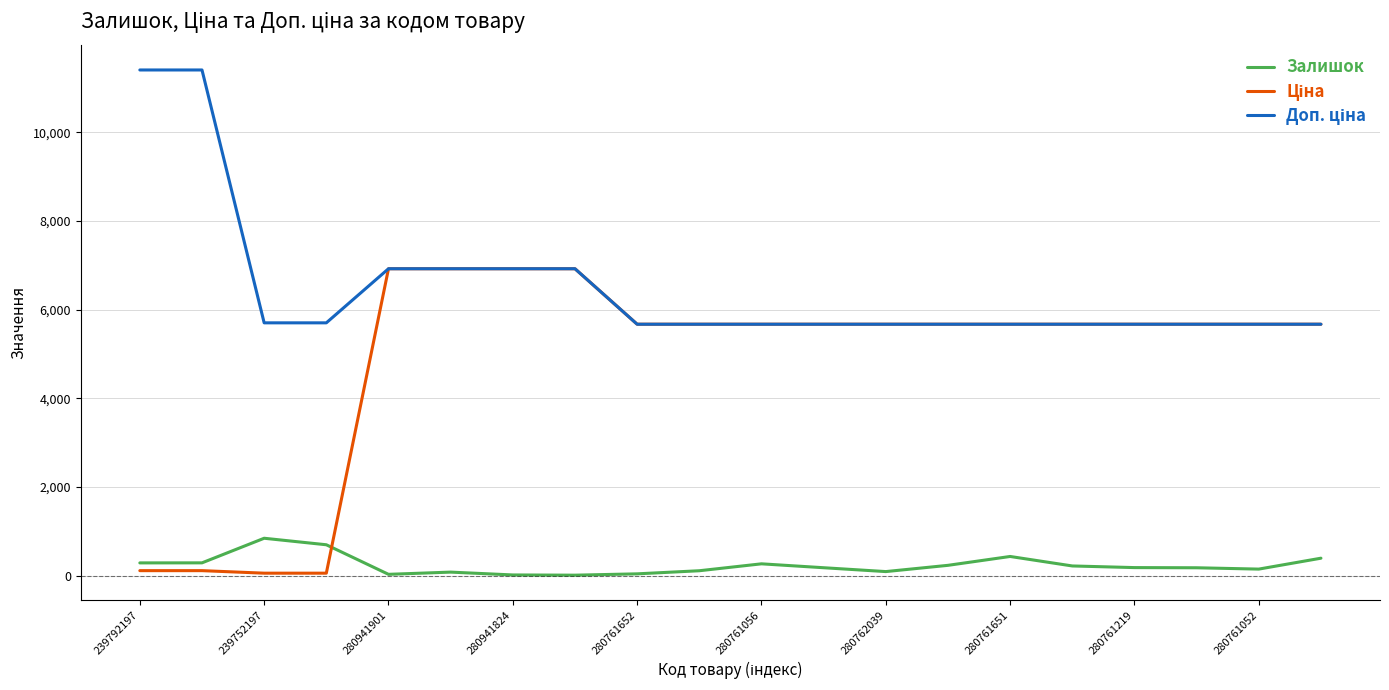

What is the highest value of the Залишок series?

845.0